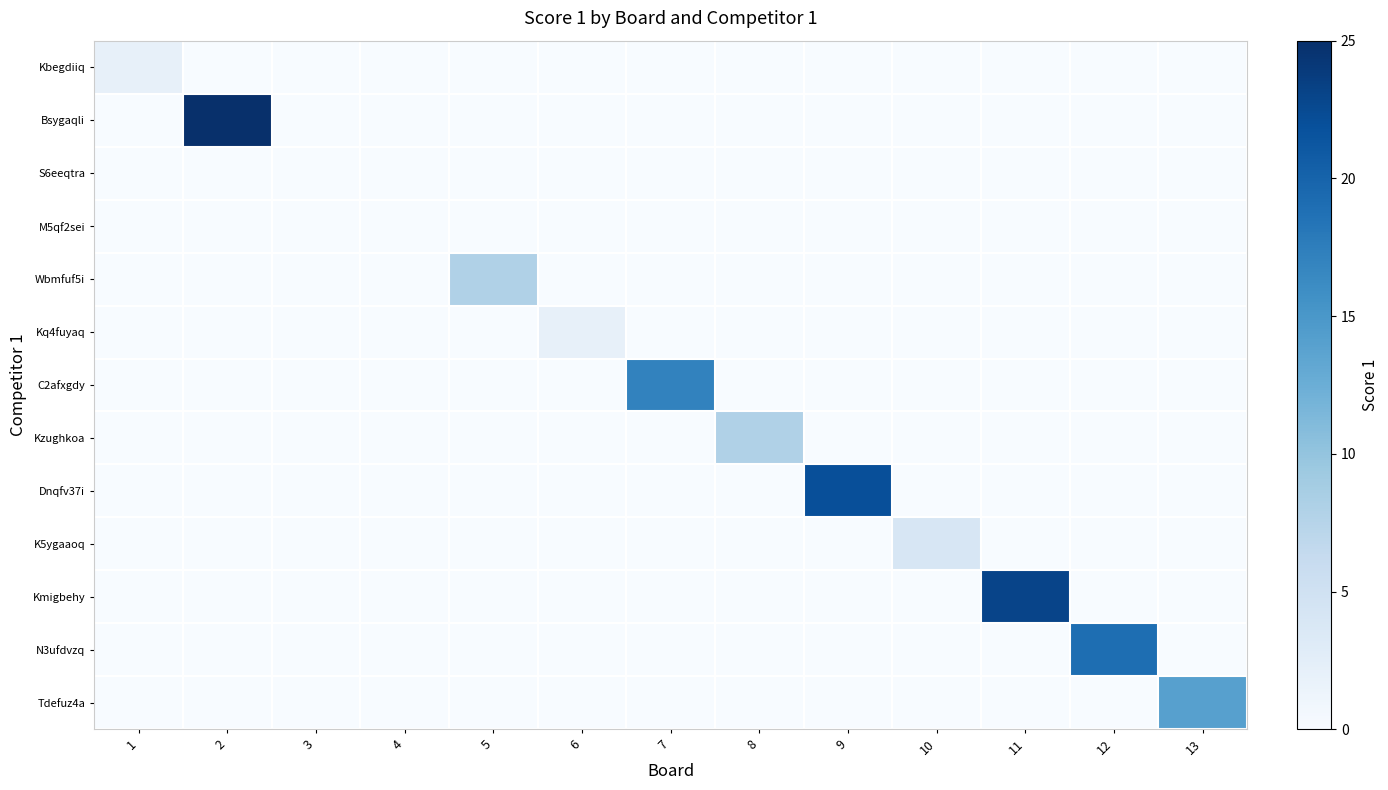

What is the total value across all series at 8?

8